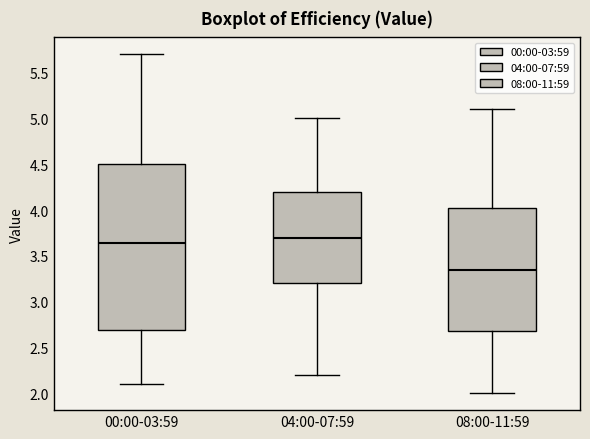

Reading left to right, transcribe this box plot: for each box, give where its median line is, the range the box spans, and where its two whiskers end, as read against the y-axis. The values are not printed on the chart, so give them approximately, as read against the axis.

00:00-03:59: median 3.65, box 2.70 to 4.50, whiskers 2.10 to 5.70
04:00-07:59: median 3.70, box 3.20 to 4.20, whiskers 2.20 to 5.00
08:00-11:59: median 3.35, box 2.70 to 4.05, whiskers 2.00 to 5.10